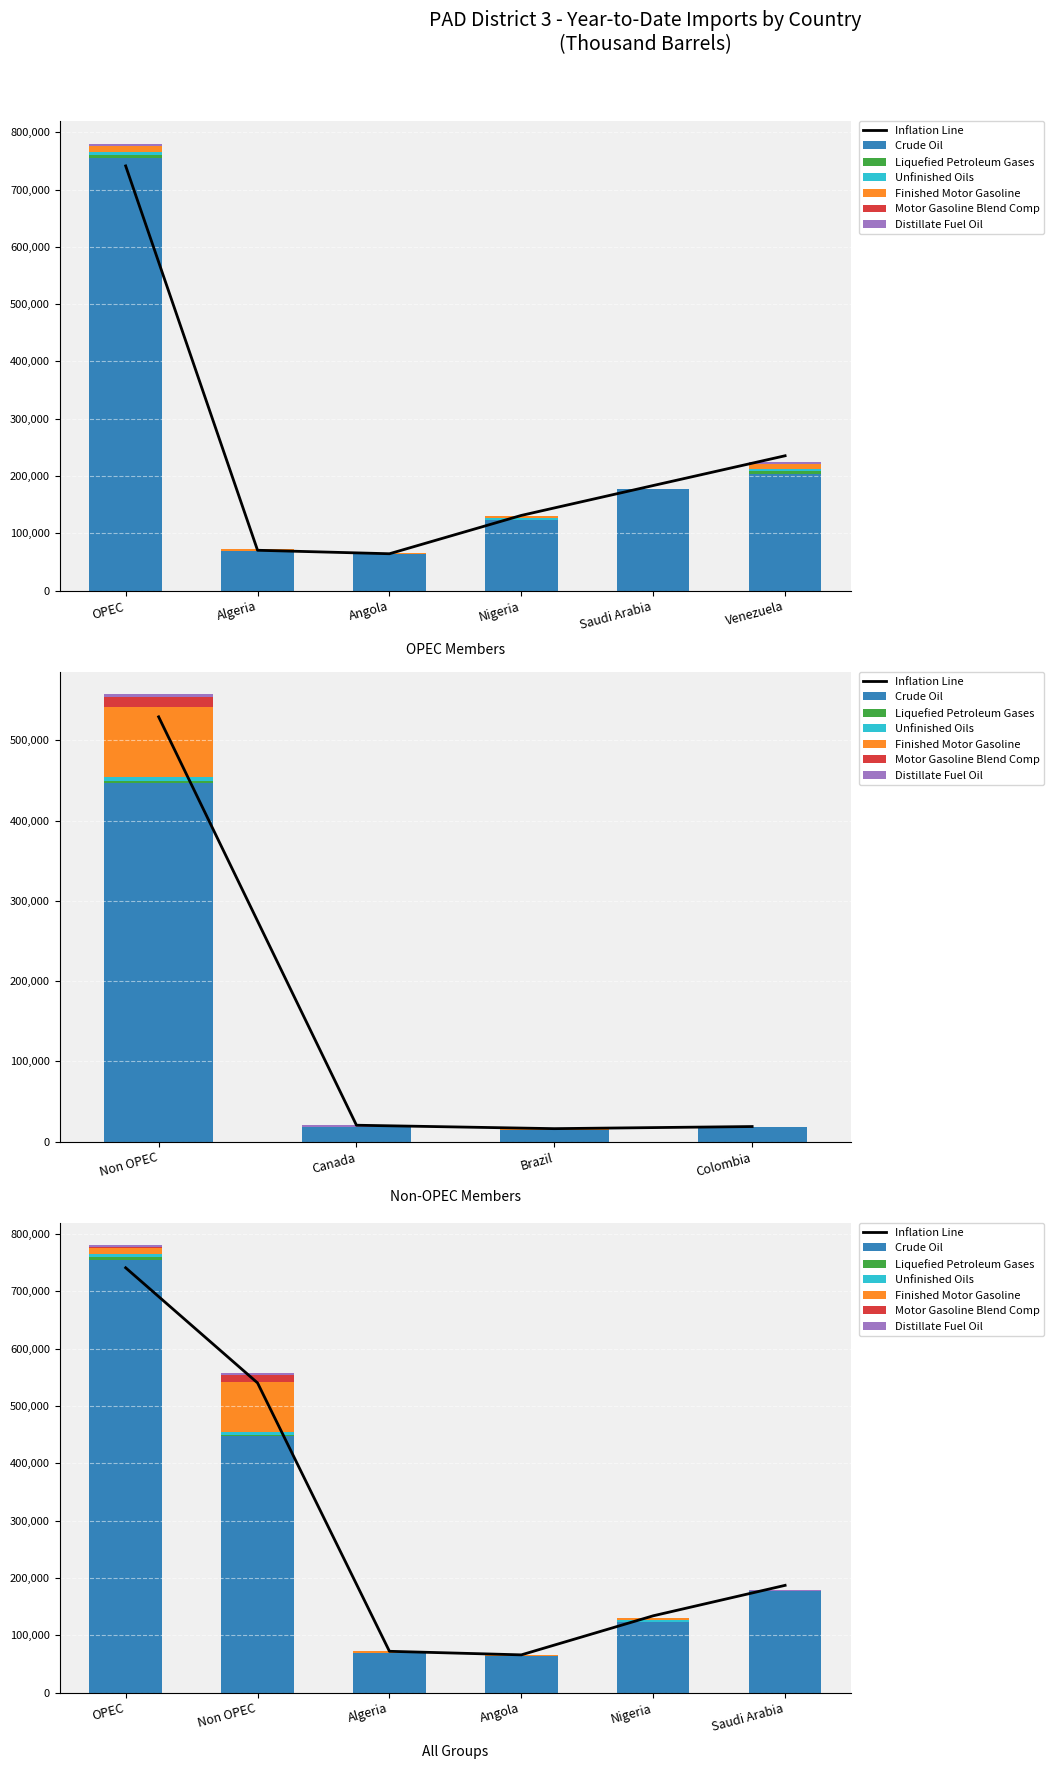

Are the bars horizontal?

No